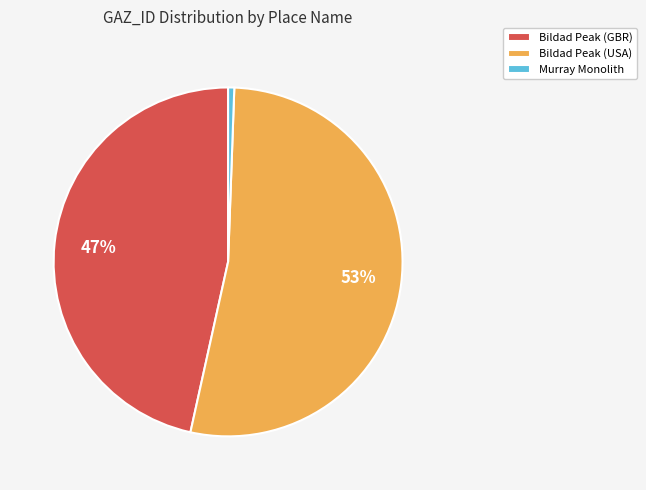

Rank the categories by value from lowest to highest.

Murray Monolith, Bildad Peak (GBR), Bildad Peak (USA)